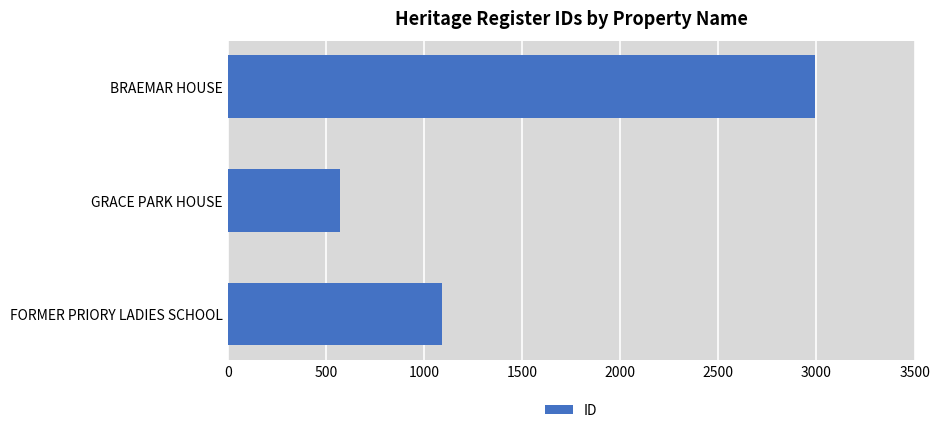

True or false: the data shows 2995 at BRAEMAR HOUSE.

True